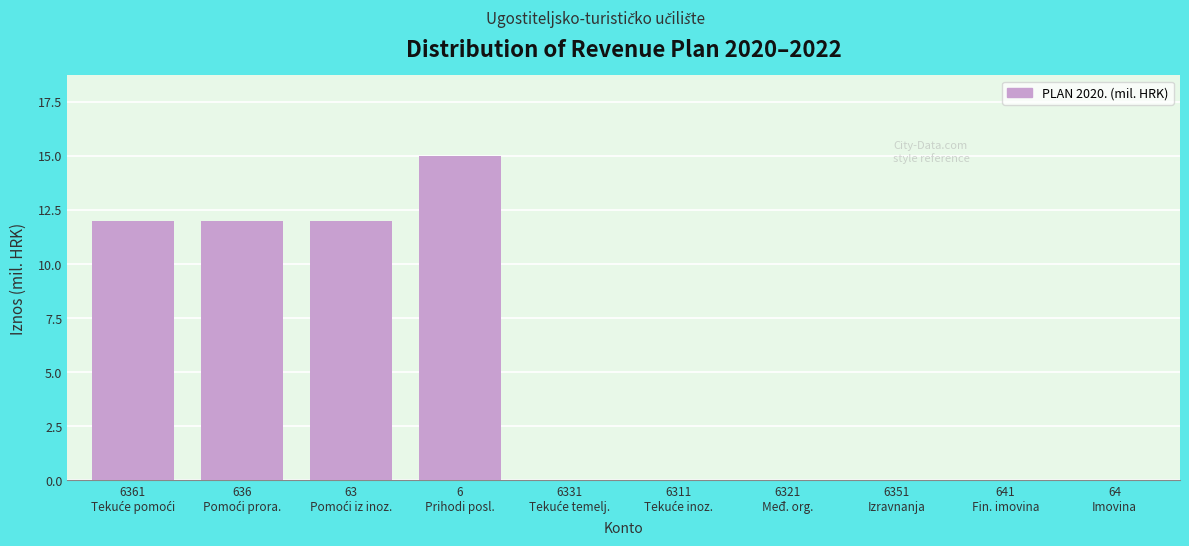

What is the sum of all values?

50.8